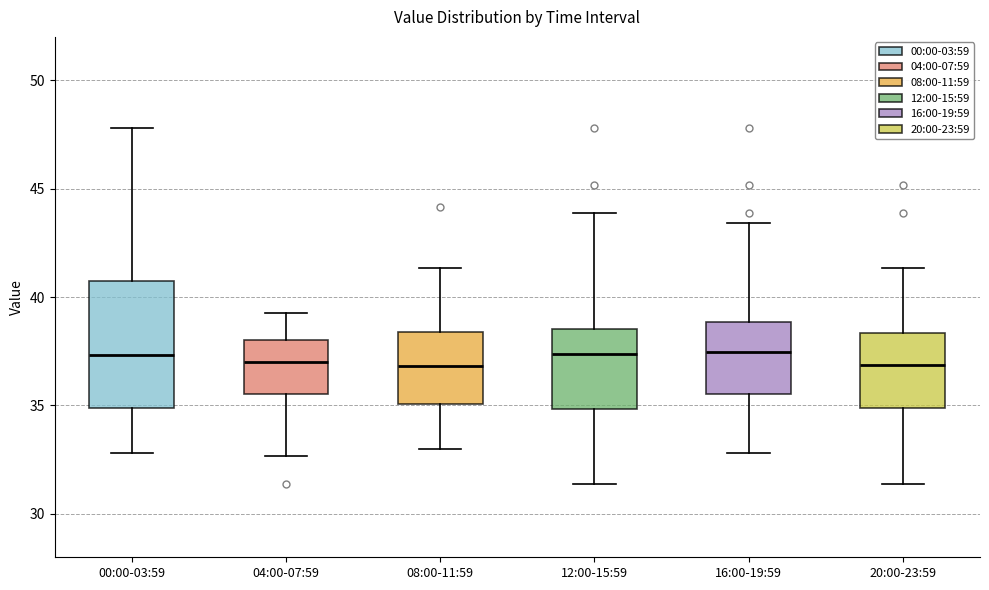

Reading left to right, transcribe this box plot: for each box, give where its median line is, the range the box spans, and where its two whiskers end, as read against the y-axis. The values are not printed on the chart, so give them approximately, as read against the axis.

00:00-03:59: median 37.5, box 35.0 to 40.5, whiskers 33.0 to 48.0
04:00-07:59: median 37.0, box 35.5 to 38.0, whiskers 32.5 to 39.5
08:00-11:59: median 37.0, box 35.0 to 38.5, whiskers 33.0 to 41.5
12:00-15:59: median 37.5, box 35.0 to 38.5, whiskers 31.5 to 44.0
16:00-19:59: median 37.5, box 35.5 to 39.0, whiskers 33.0 to 43.5
20:00-23:59: median 37.0, box 35.0 to 38.5, whiskers 31.5 to 41.5